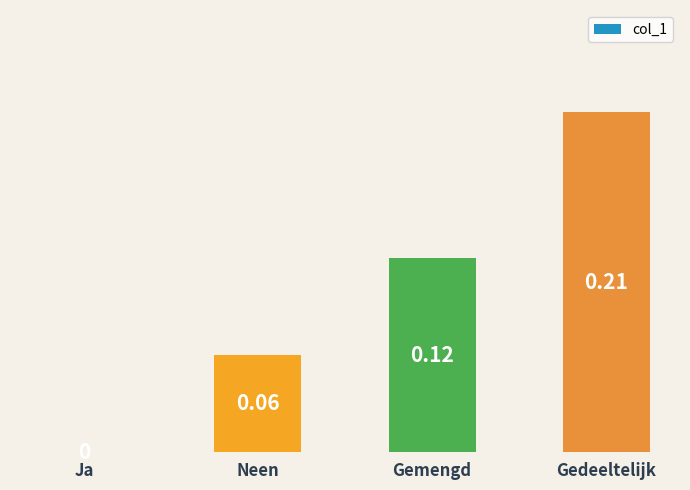

The value at Gedeeltelijk is 0.3. True or false?

False